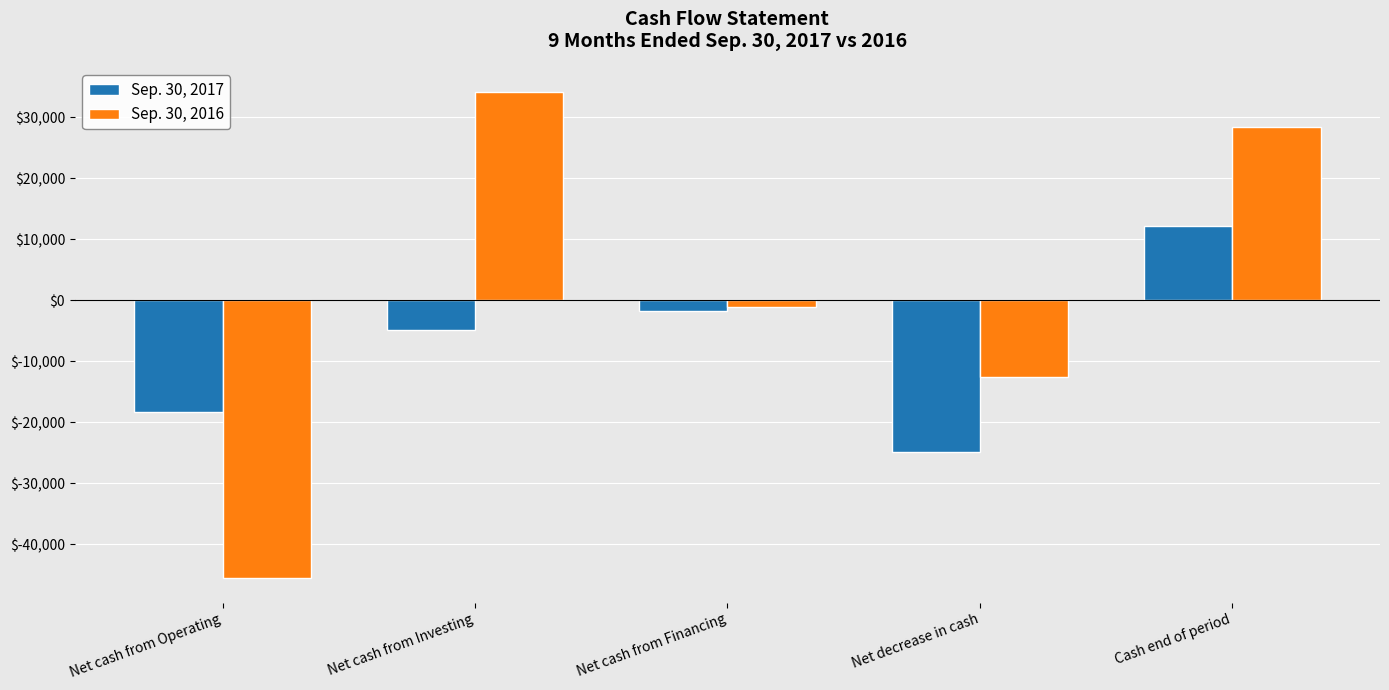

What is the difference between the maximum and minimum values in the Sep. 30, 2016 series?

79693